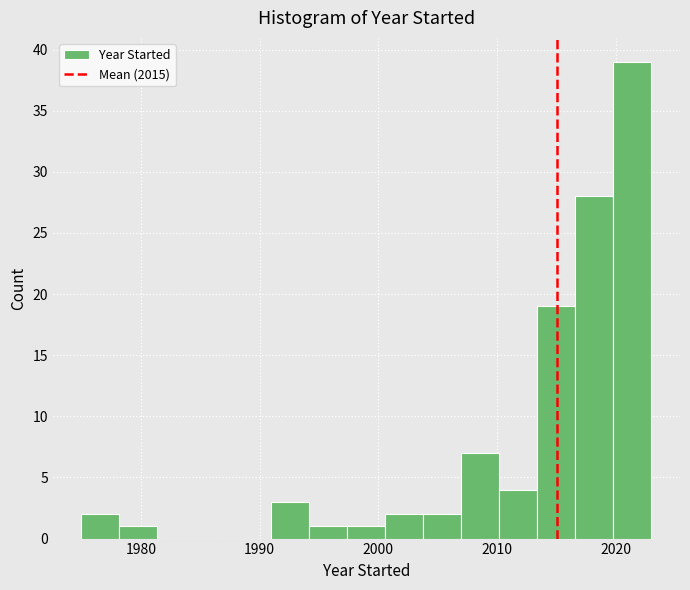

Read against the x-axis, roughly where is the centre of the tallest bar?

2021